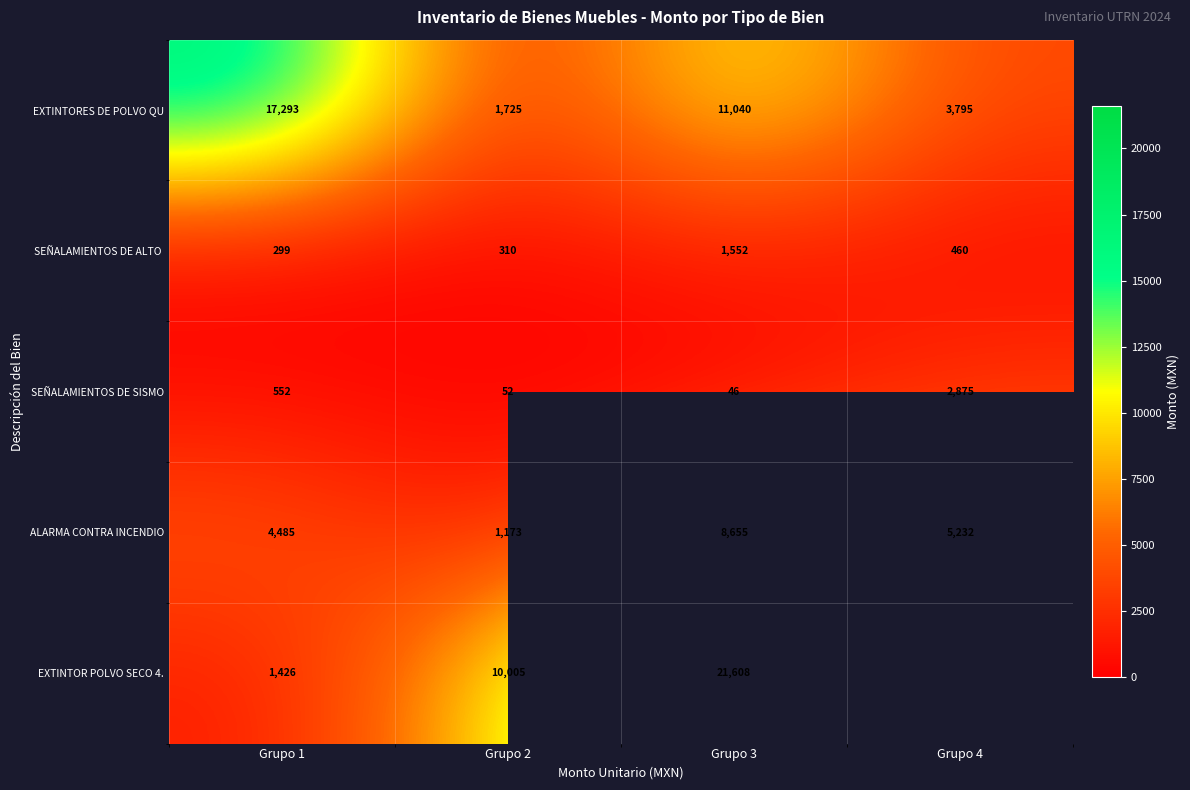

How many distinct data groups are displayed?

5